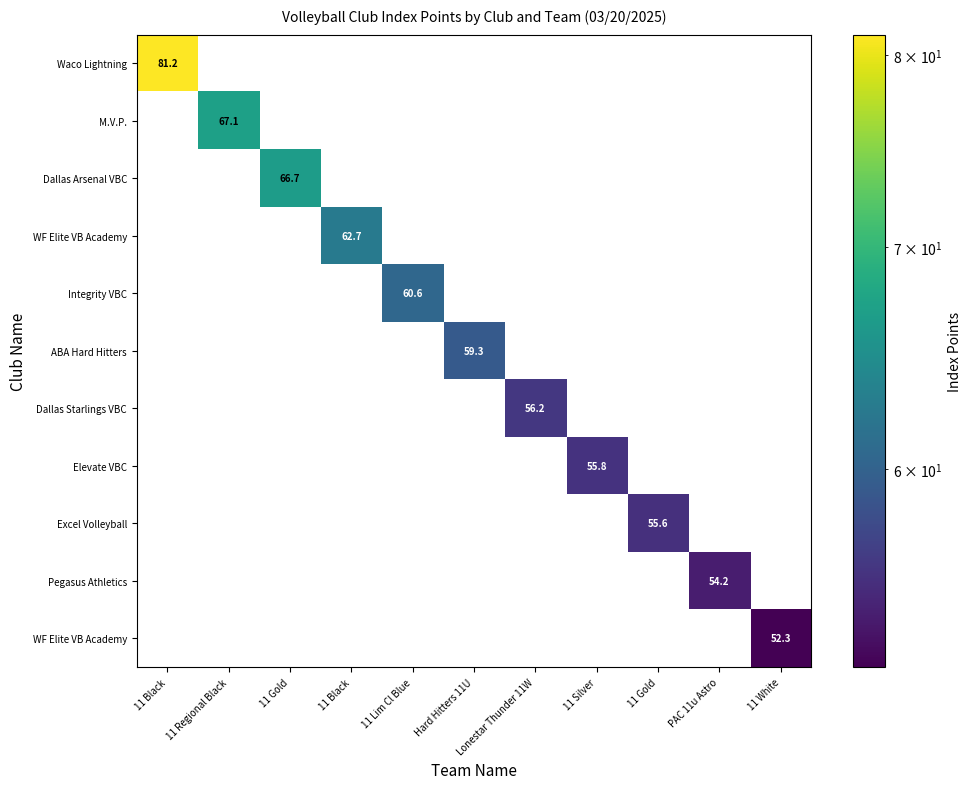

Which has a higher value, 11 Gold or PAC 11u Astro?

11 Gold